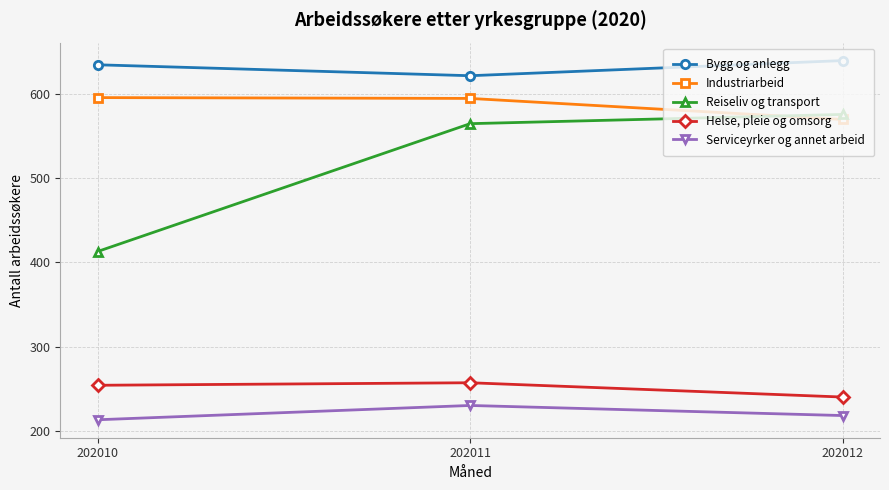

At how many categories does at least one series exceed 578?

3